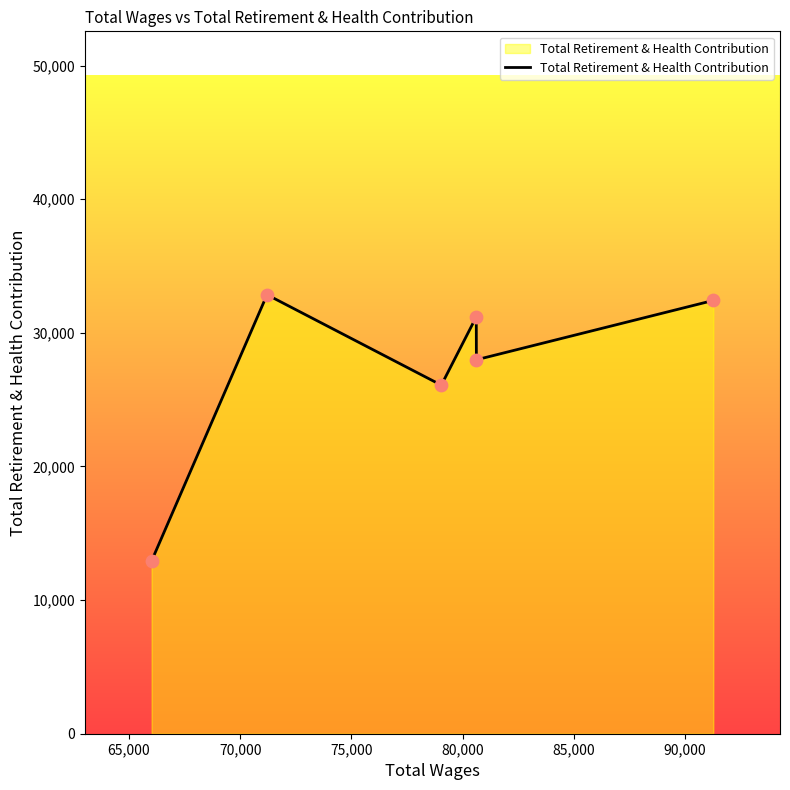

What is the difference between the maximum and second lowest values?

6768